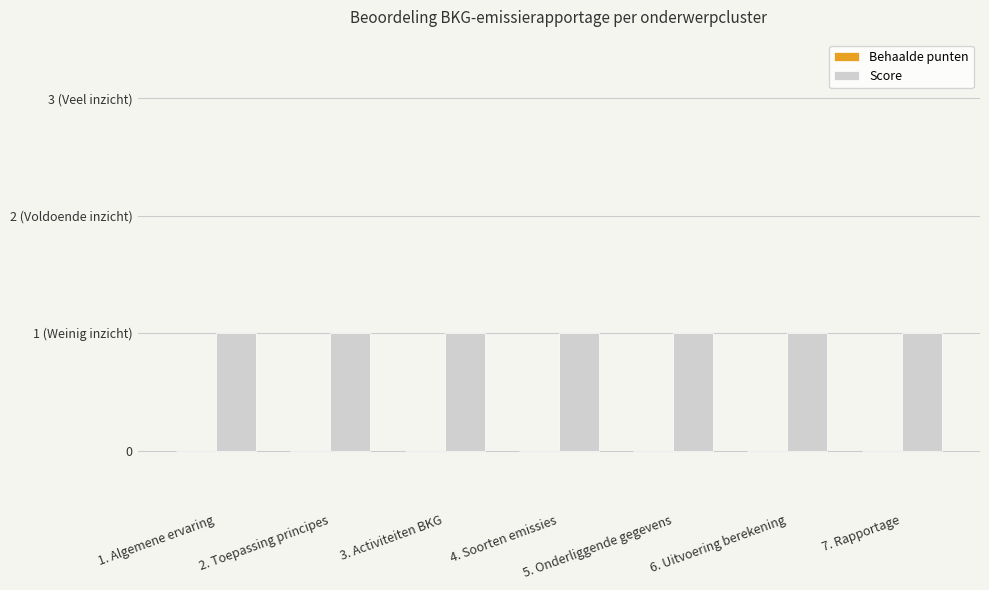

At which label is Score closest to 1?

1. Algemene ervaring